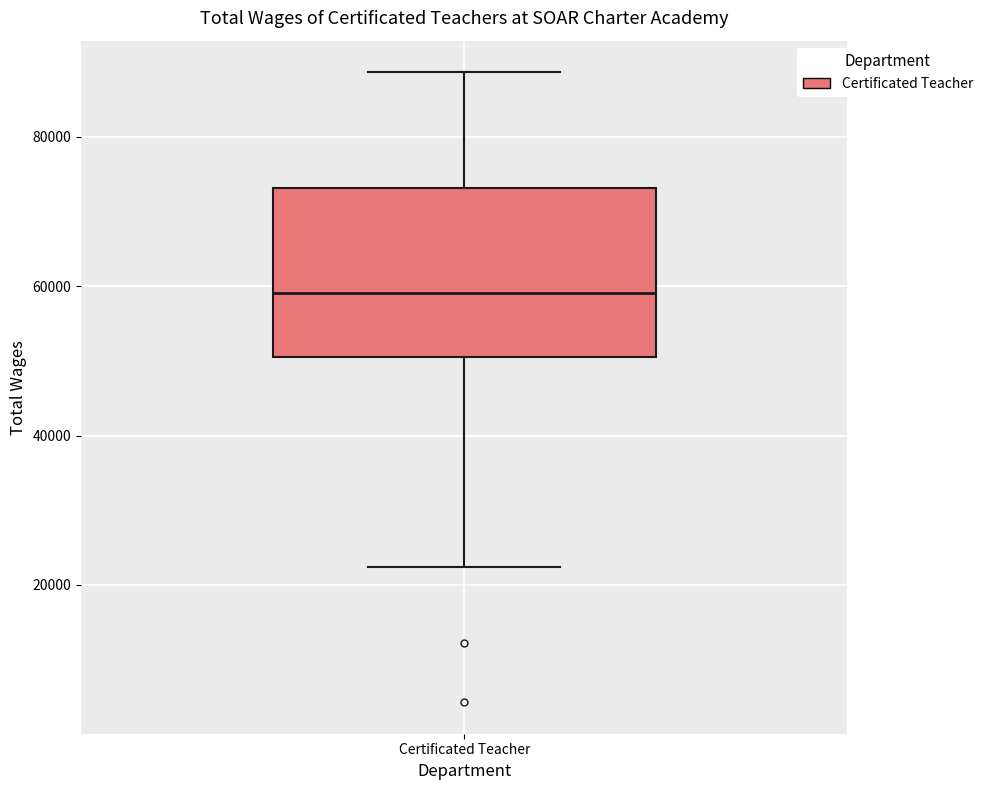

Where is the upper edge of the box for Certificated Teacher on the y-axis? The values are not printed on the chart, so give them approximately, as read against the axis.

74000